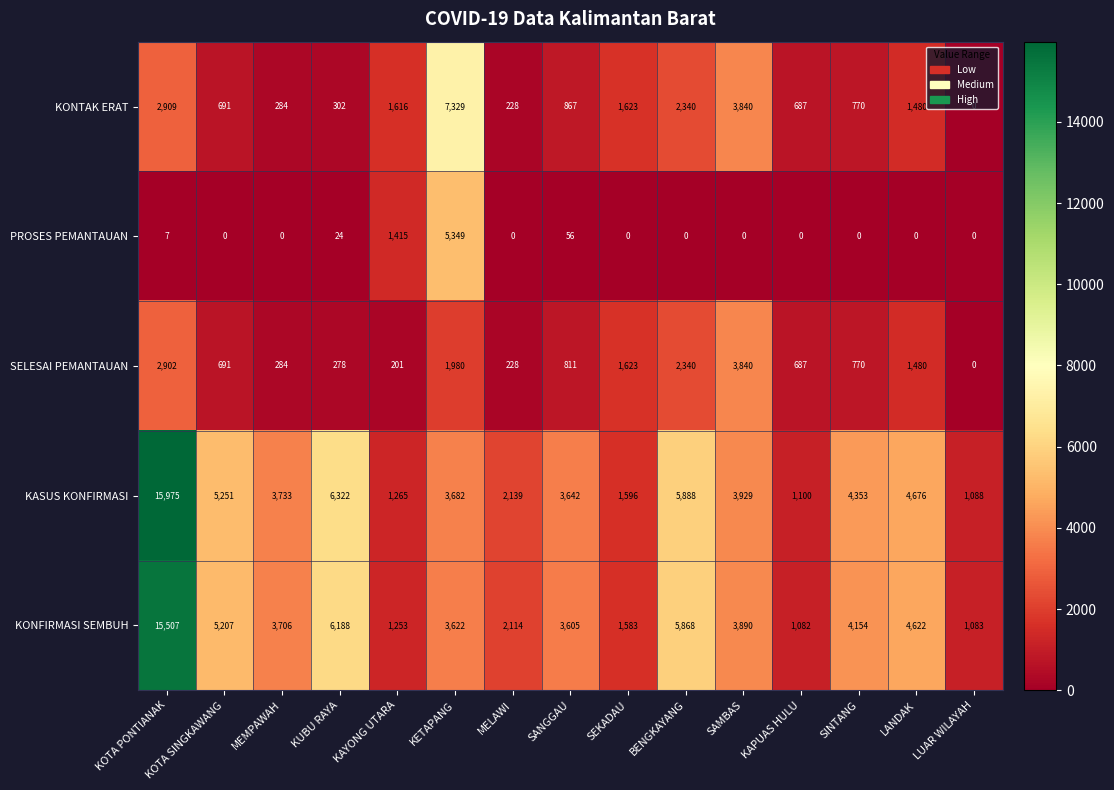

At which label does SELESAI PEMANTAUAN first exceed 770?

KOTA PONTIANAK